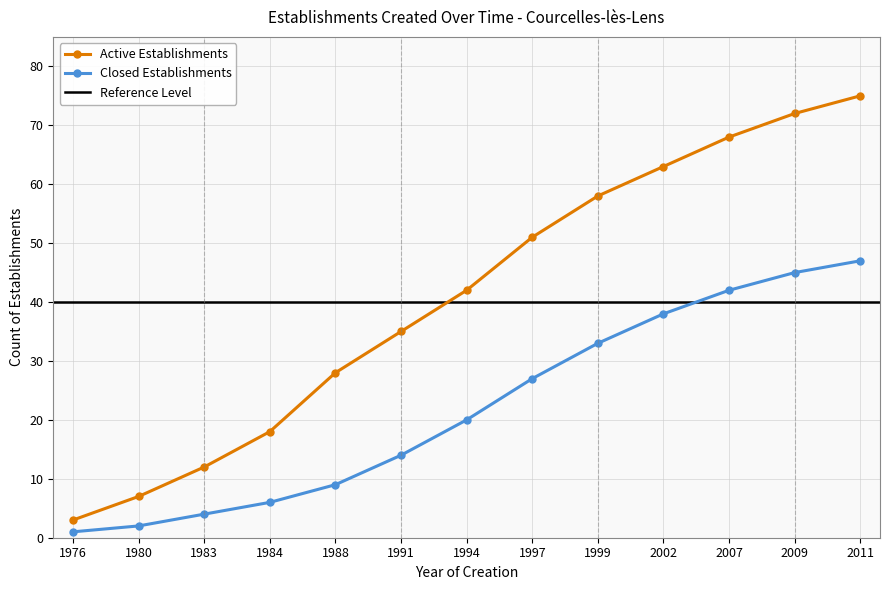

True or false: Active Establishments and Closed Establishments intersect in this chart.

False